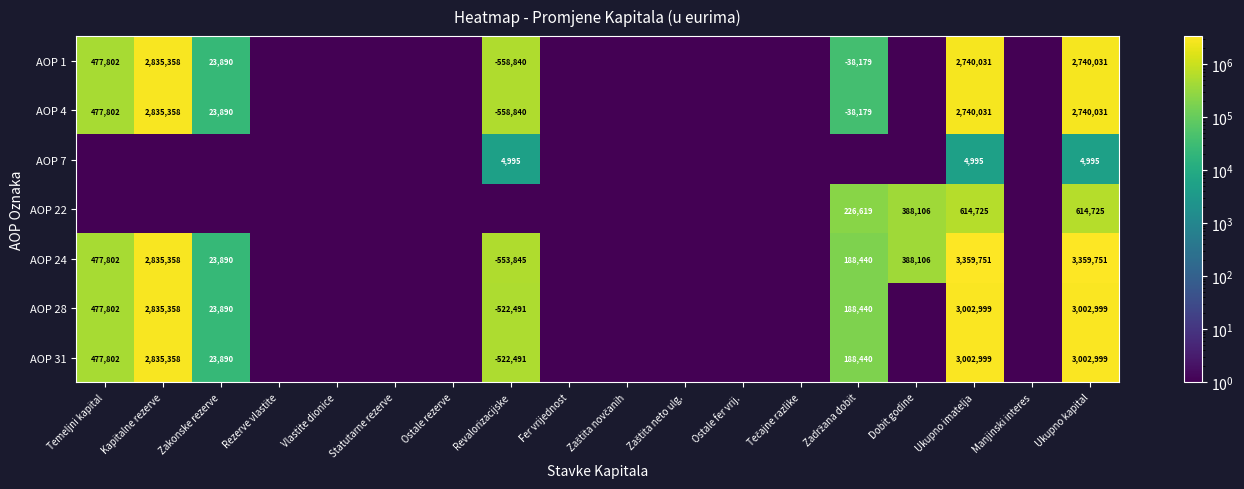

At how many categories does at least one series exceed 3088346?

2